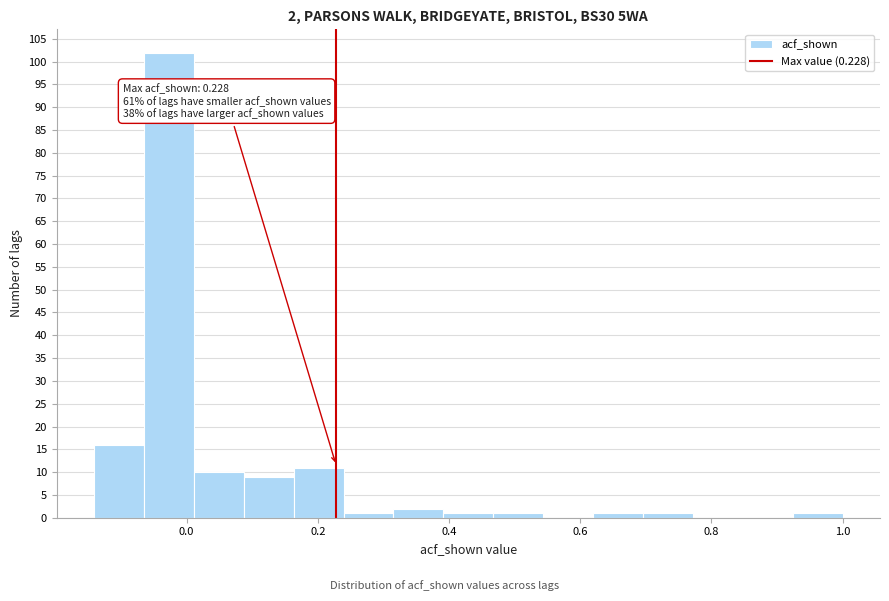

Around what value on the x-axis is the tallest bar? Give the approximate position of its centre, as read against the axis.

-0.02